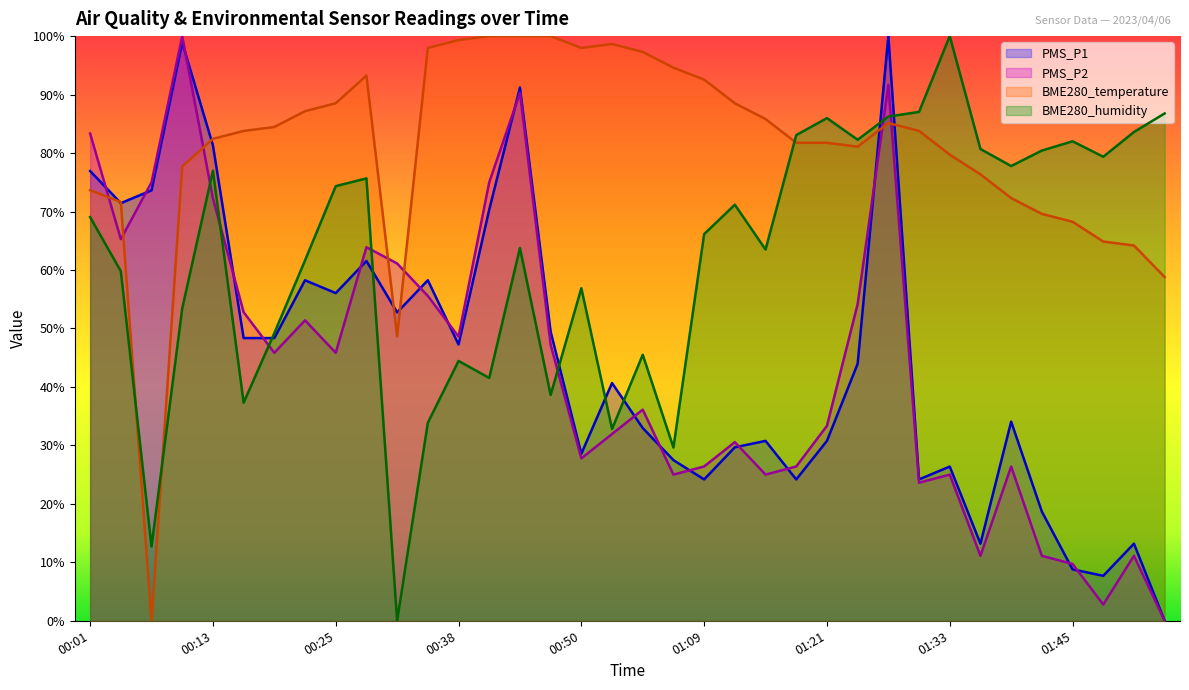

What is the total value across all series at 01:27?

363.0